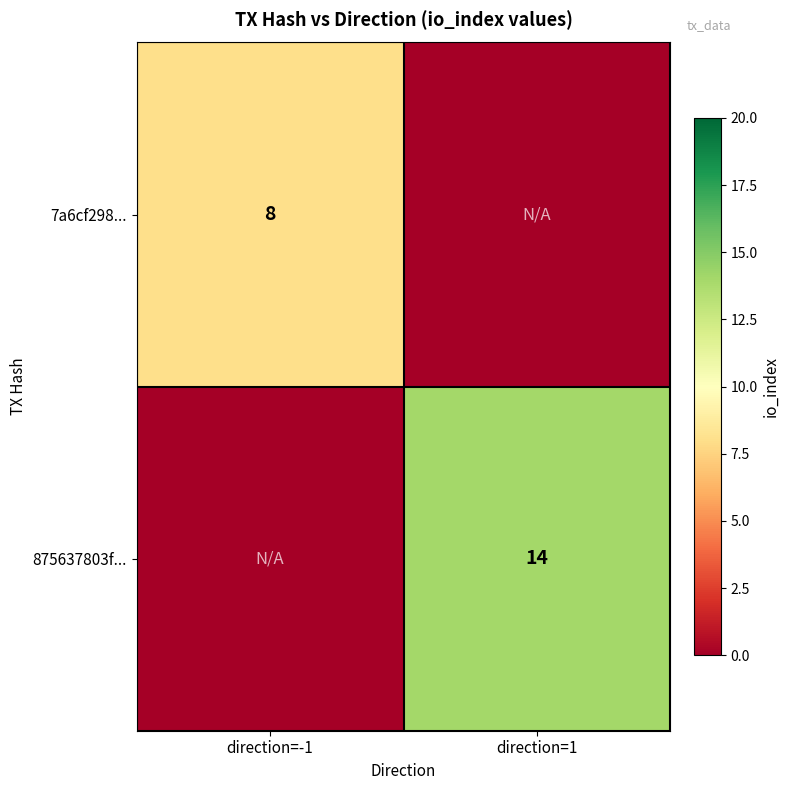

Is it true that 875637803f... equals 20 at direction=1?

False